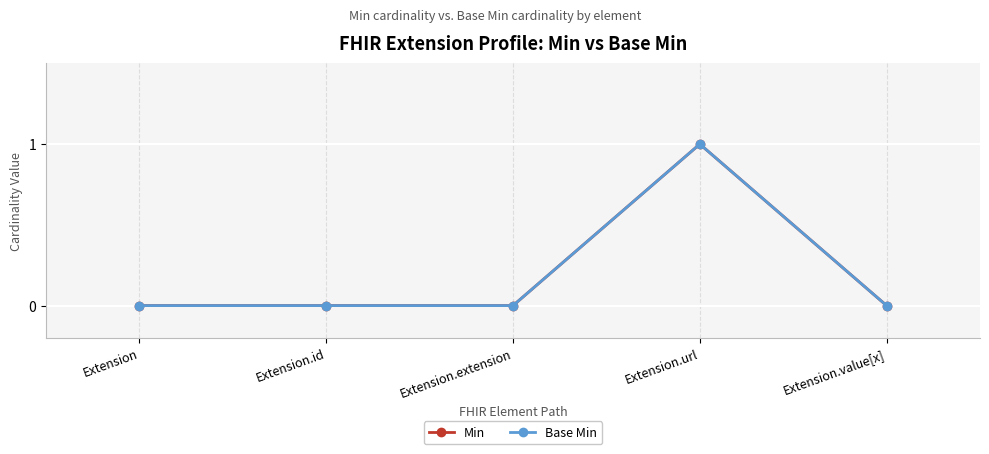

Is this an area chart (filled region under the line)?

No